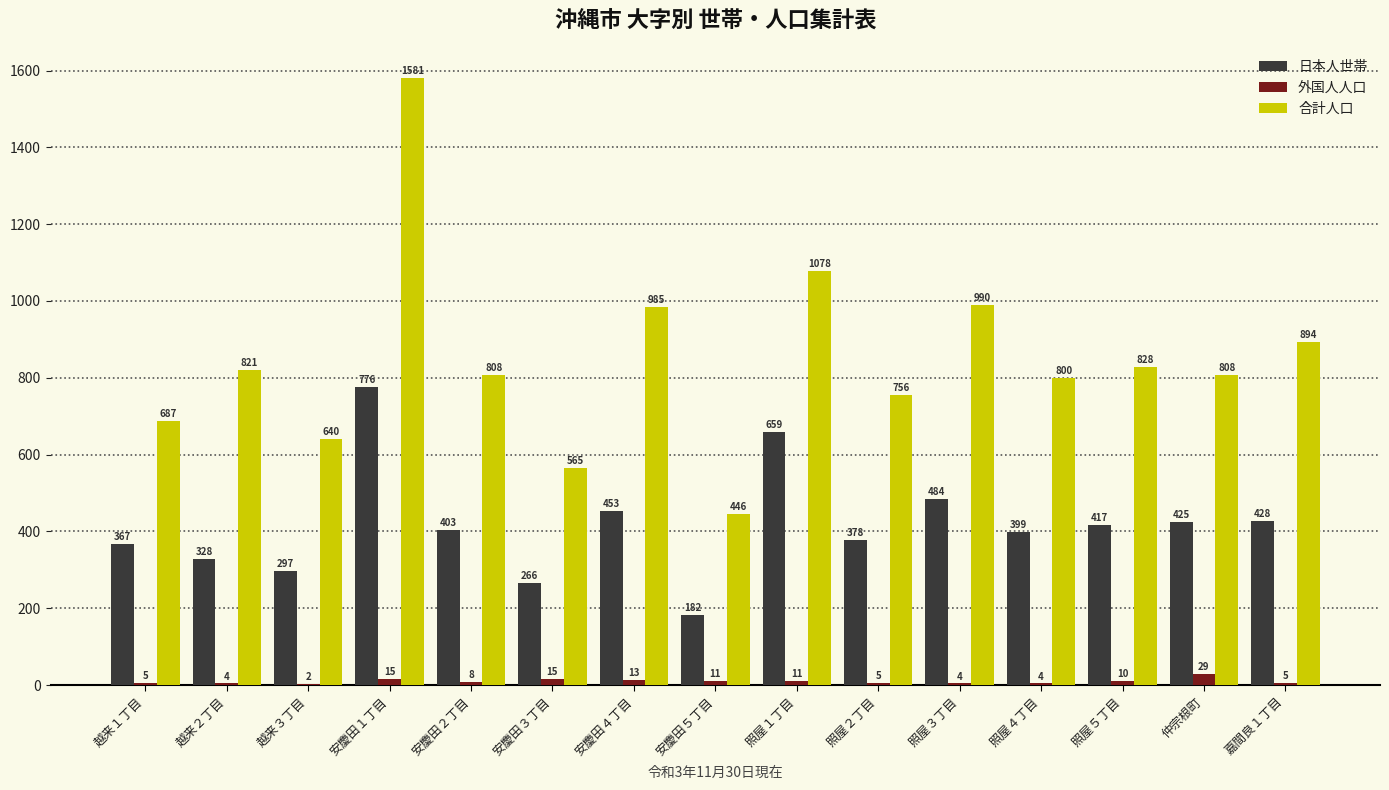

At which category is the sum across all series the highest?

安慶田１丁目